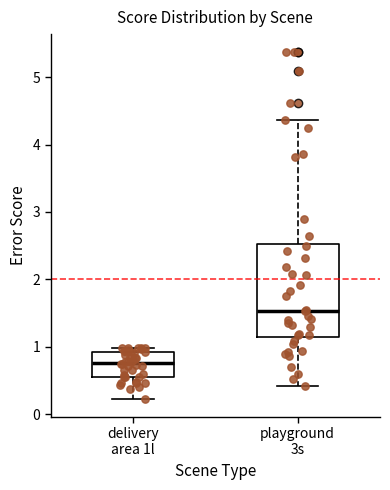

Comparing the boxes themselves (not the whiskers), which one is the tallest?

playground 3s